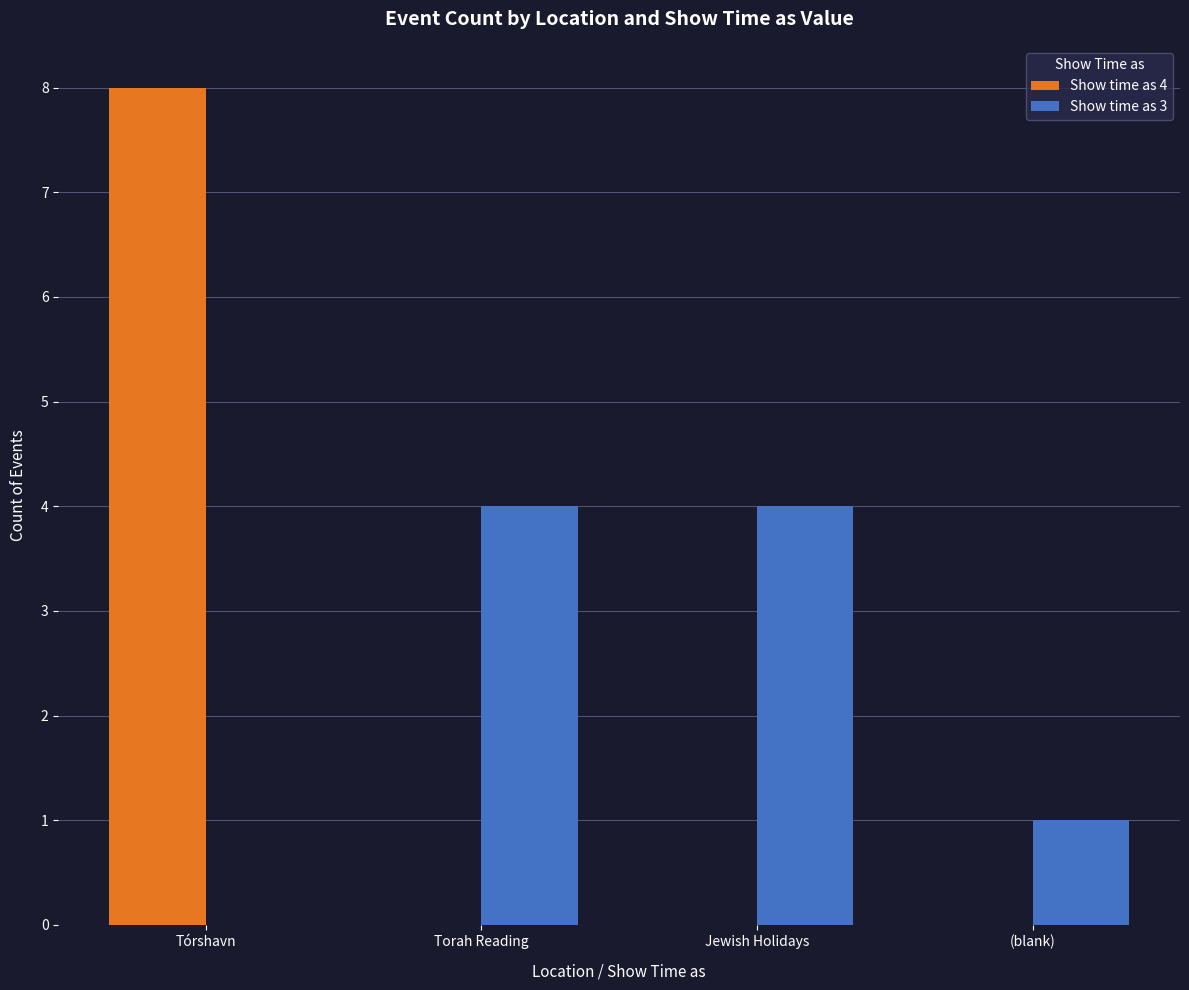

Between Tórshavn and Torah Reading, which series saw the biggest shift?

Show time as 4